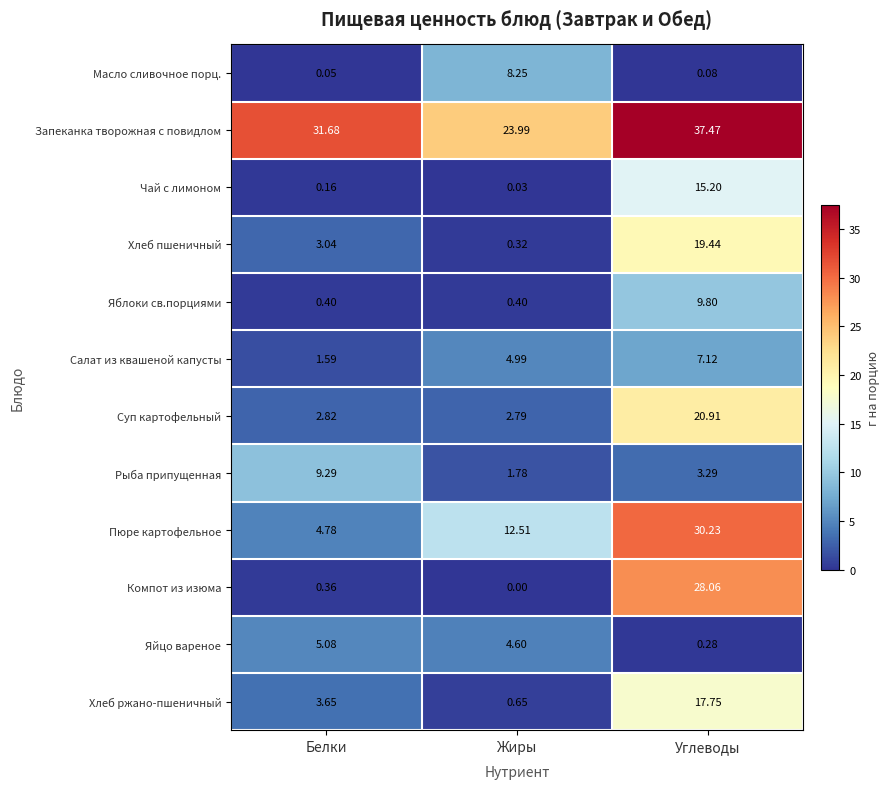

Between Жиры and Углеводы, which series saw the biggest shift?

Компот из изюма